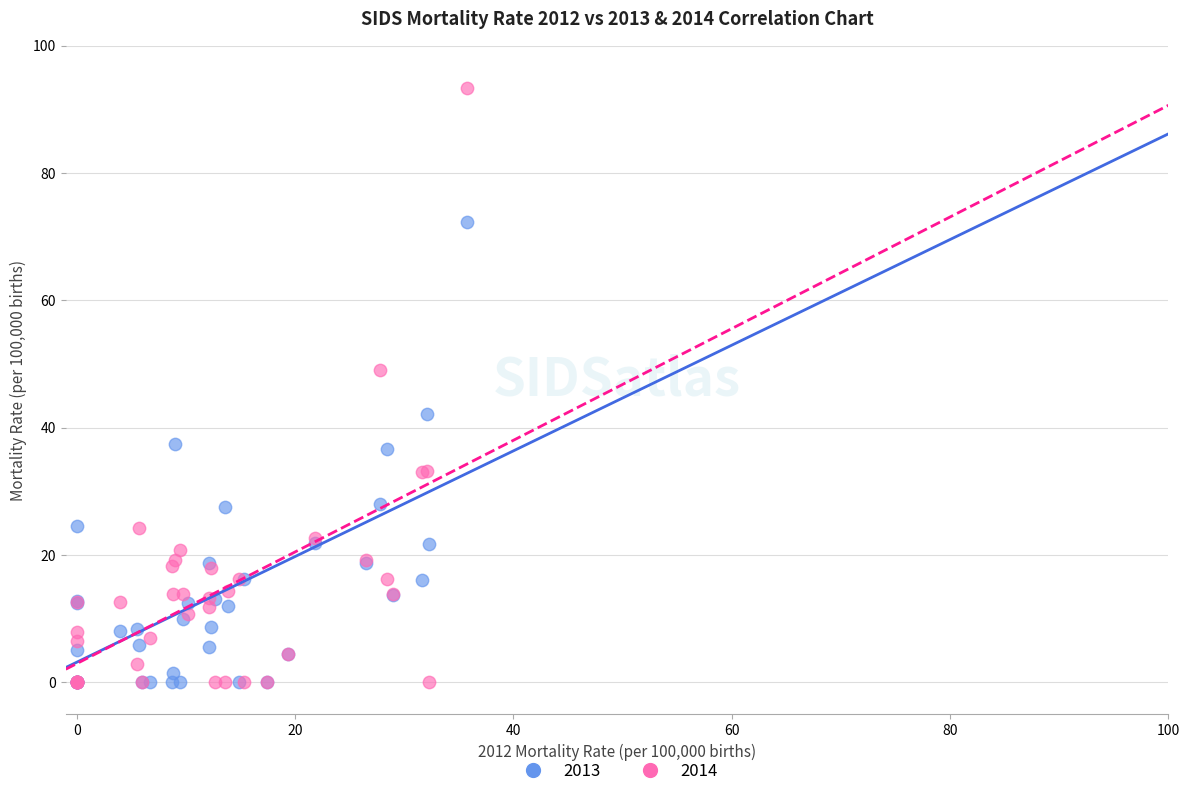

What is the X range (max minus min) for the scatter plot?

35.8